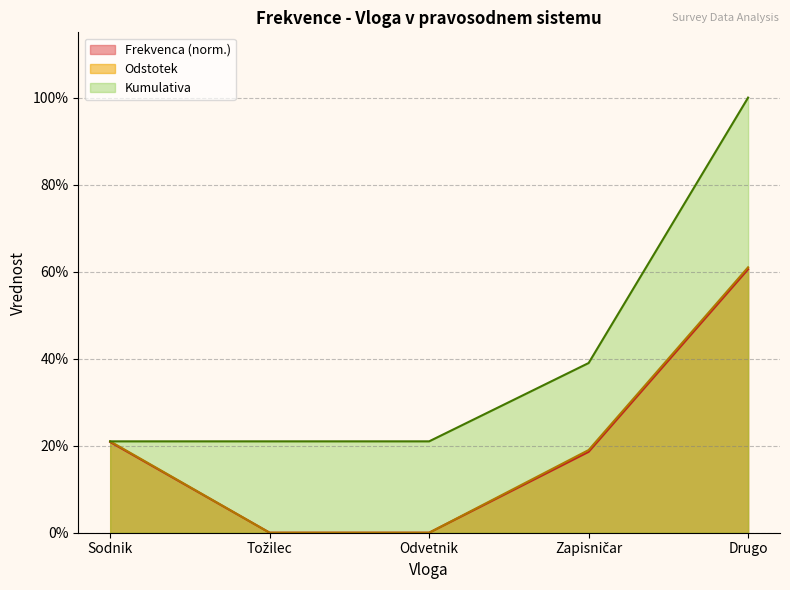

What position from the left is Tožilec?

2